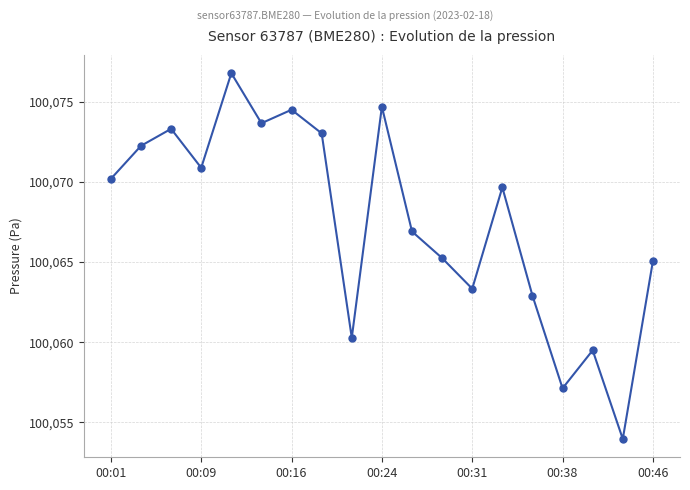

What is the value of the 16th point from the left?

100057.1